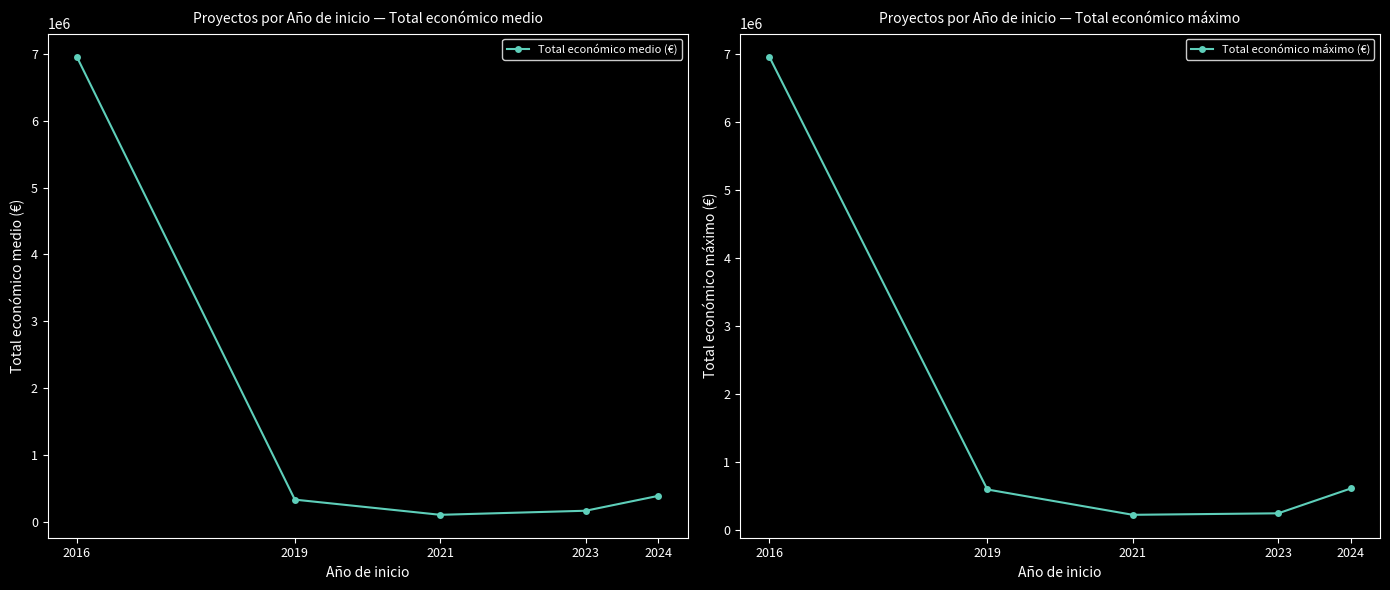

How many lines are shown in the chart?

2